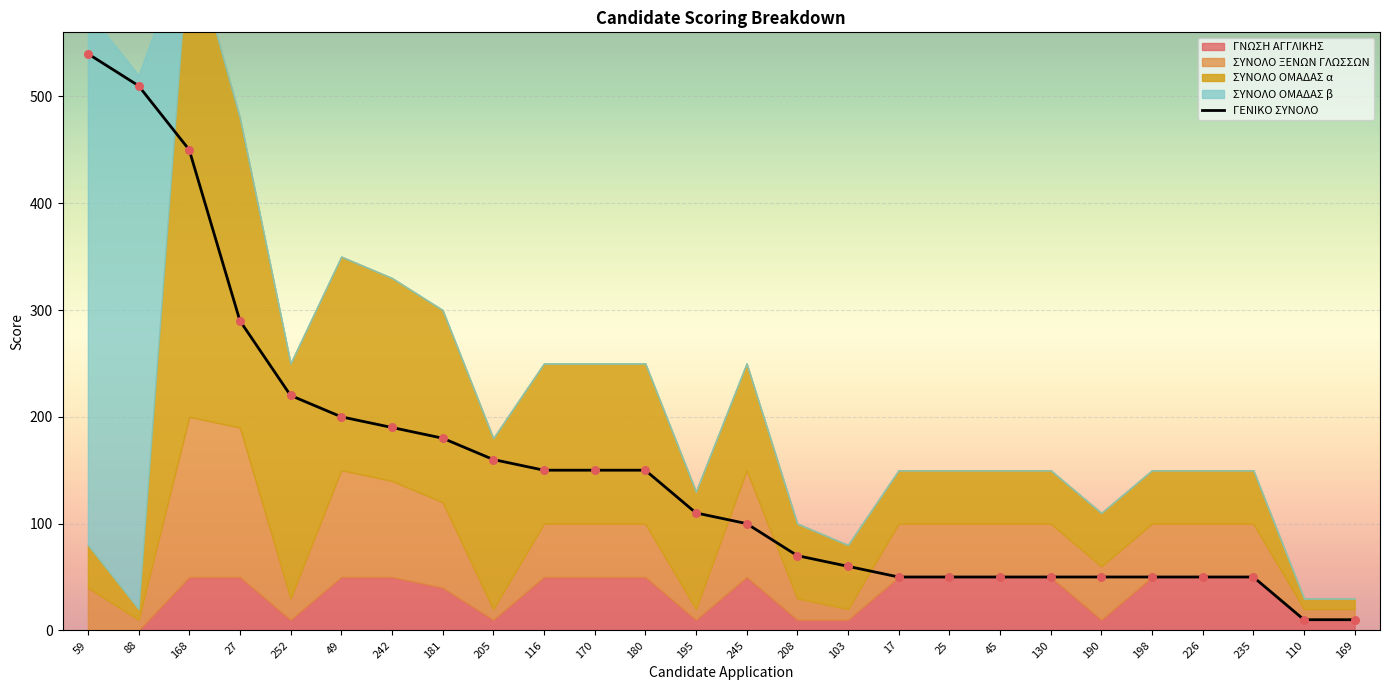

What is the change in value from 195 to 110?

-100